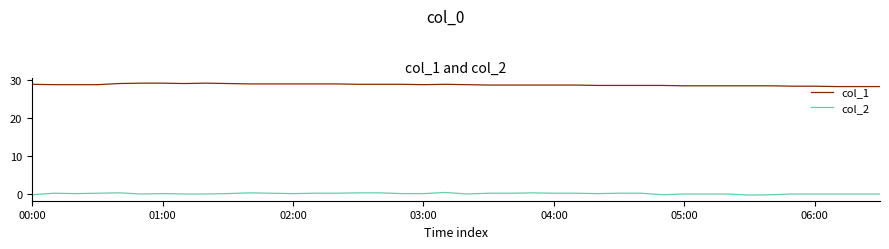

What is the maximum value shown in the chart?

29.2